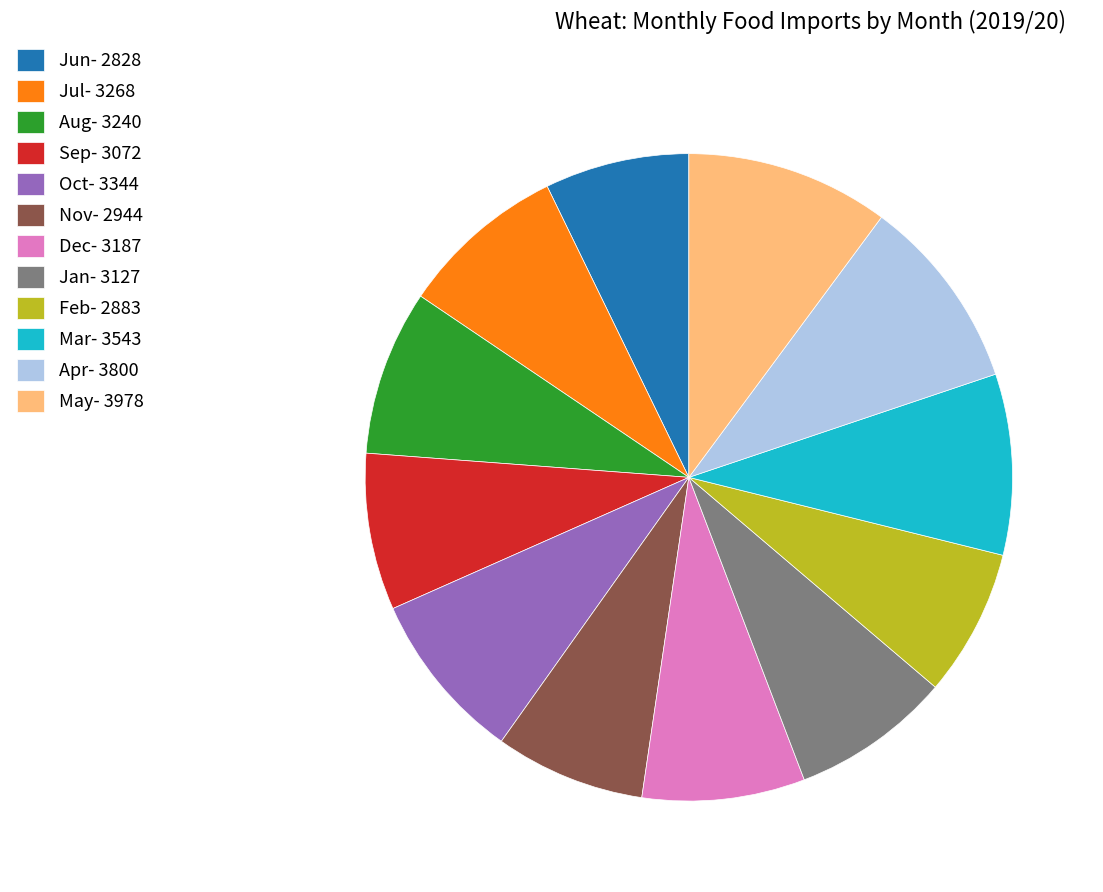

True or false: Dec accounts for 8% of the total.

True